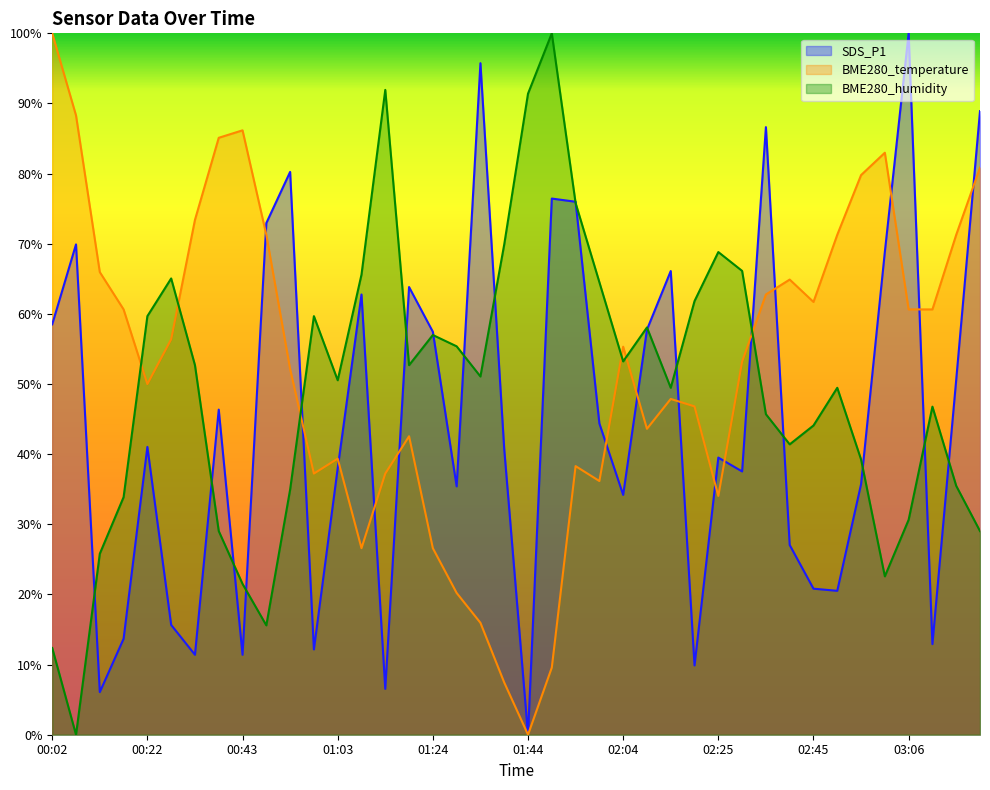

What is the maximum value shown in the chart?

100.0